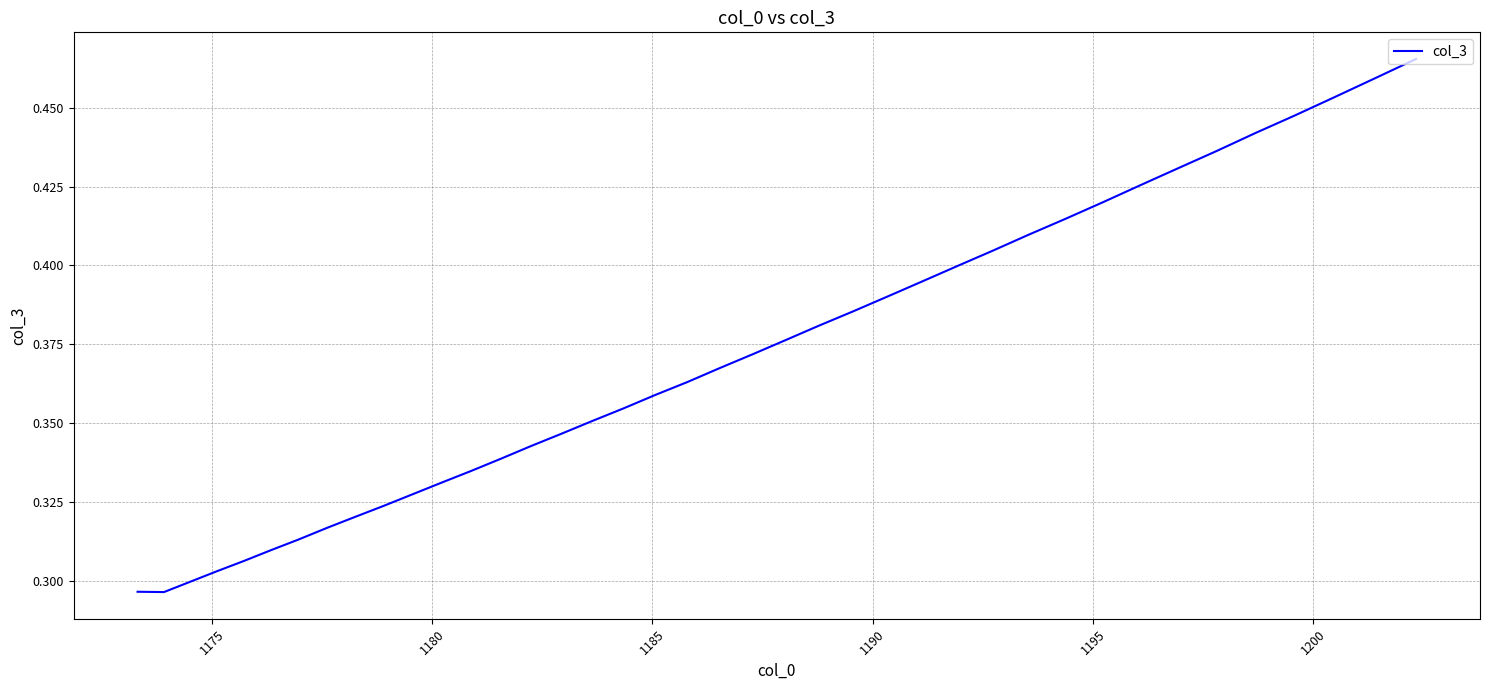

How many interior local valleys (lower than both neighbors) does the data have?

1